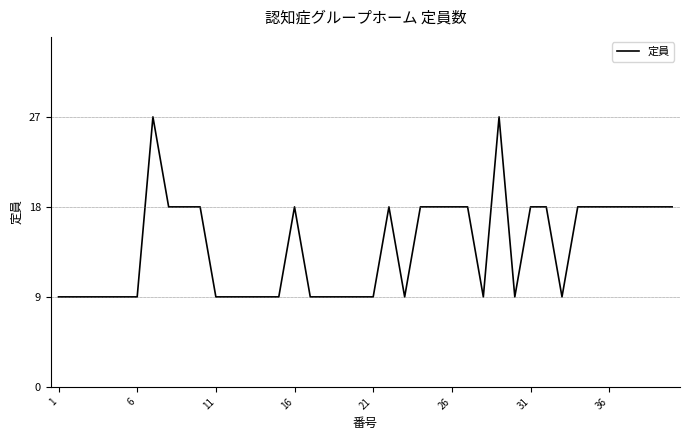

What is the difference between the maximum and minimum values?

18